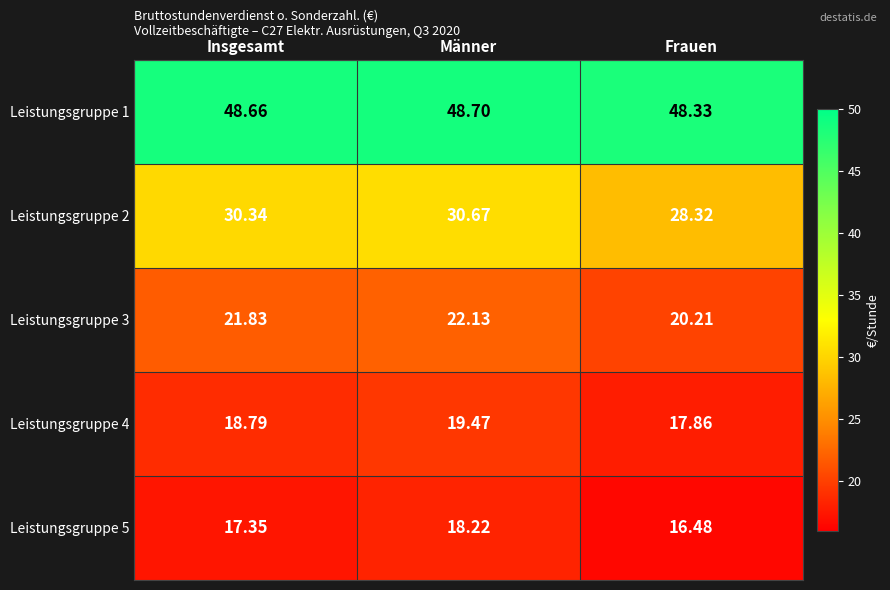

Is the value of Leistungsgruppe 2 at Männer greater than the value of Leistungsgruppe 1 at Frauen?

No